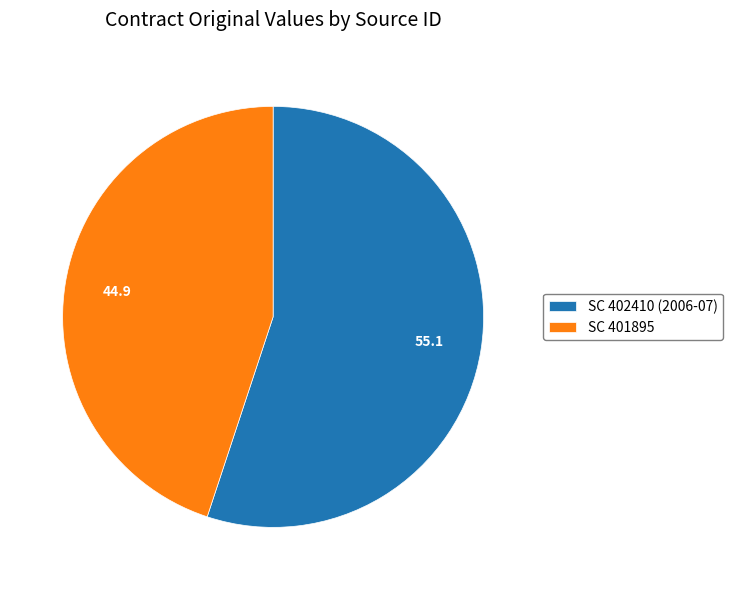

Which has a higher value, SC 401895 or SC 402410 (2006-07)?

SC 402410 (2006-07)